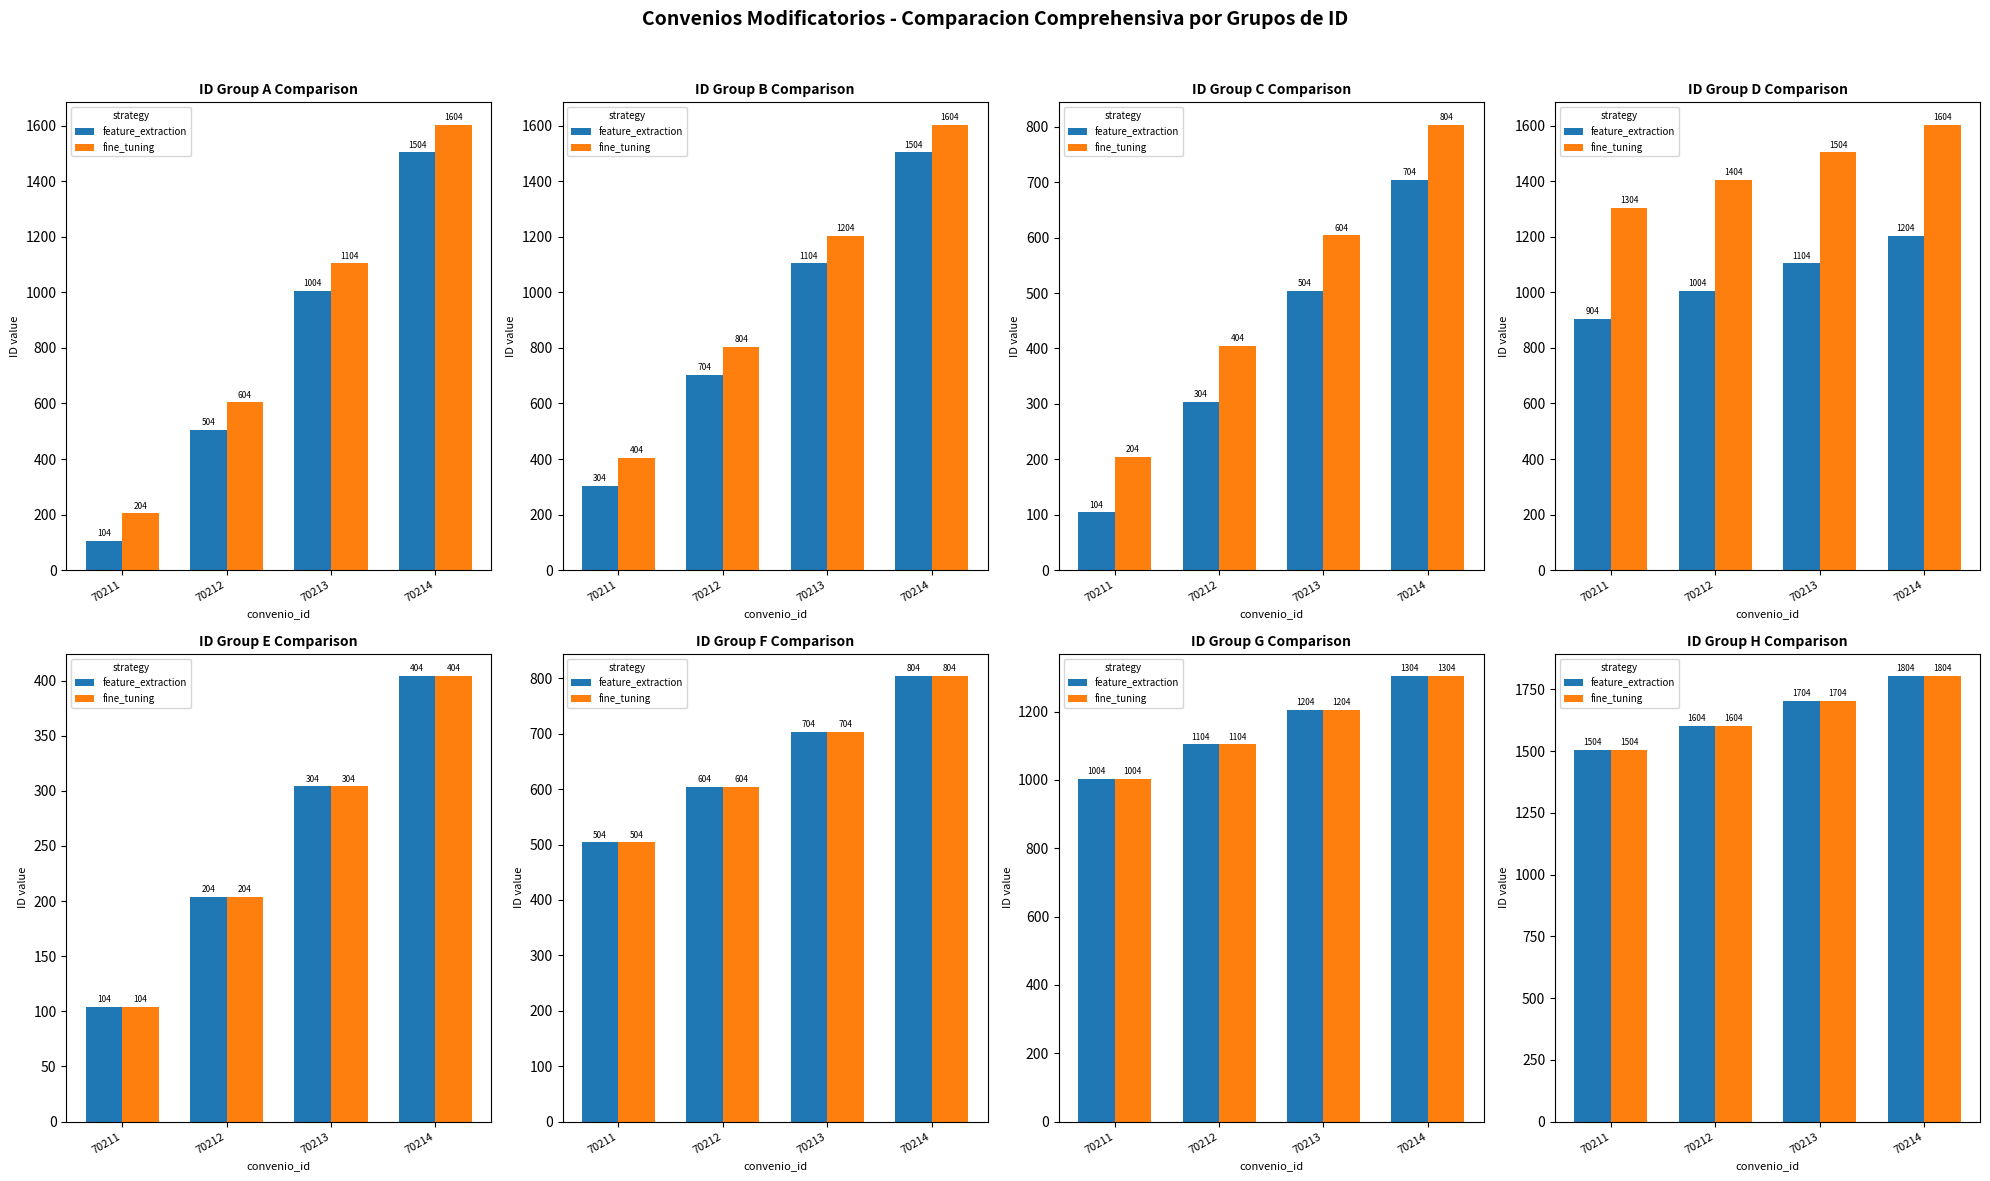

At 70212, list the series in order from largest to smallest.

feature_extraction, fine_tuning